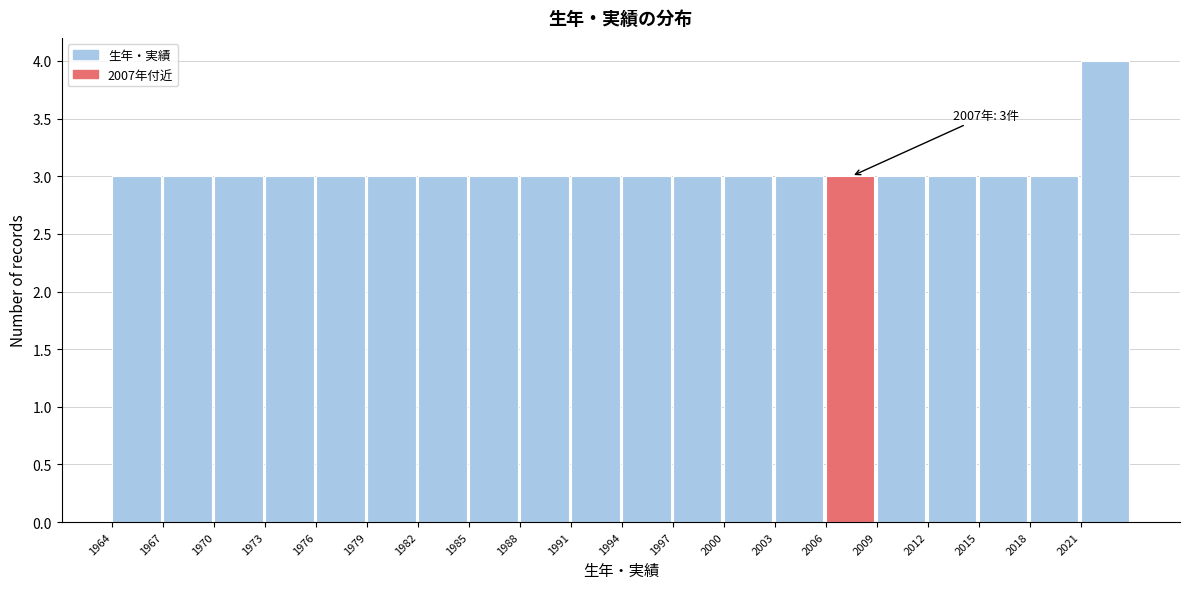

Over which range of the x-axis is the bar tallest?

2021 to 2024